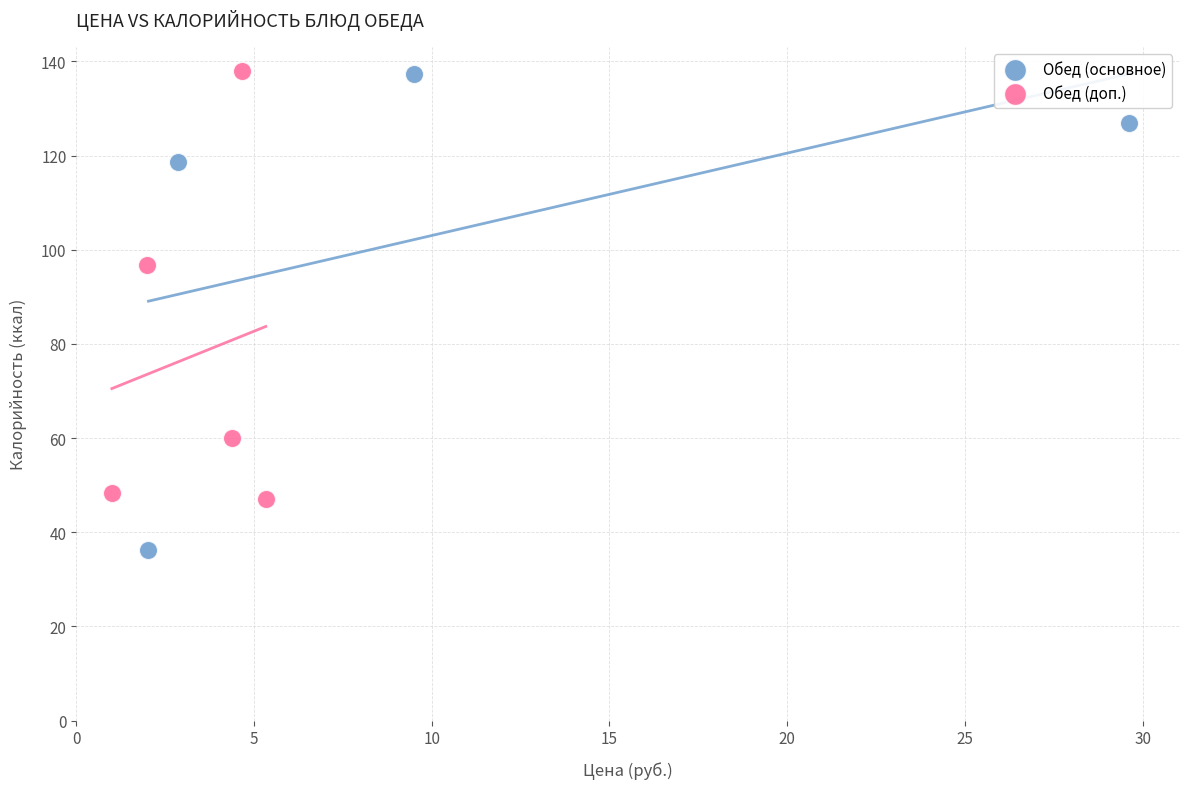

Which series reaches the minimum Y coordinate?

Обед (основное)